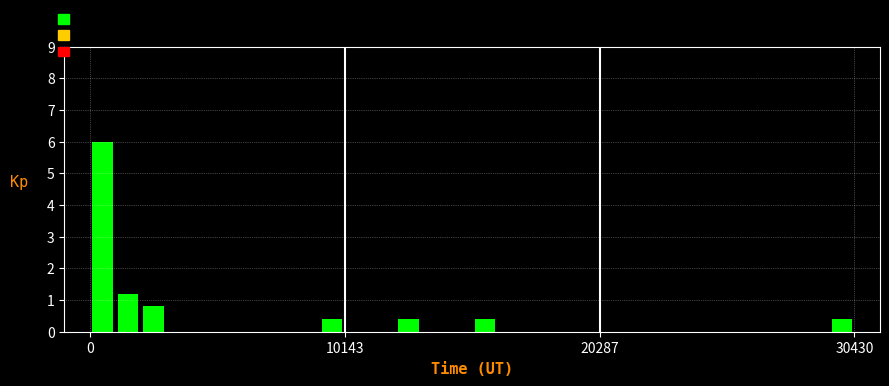

Around what value on the x-axis is the tallest bar? Give the approximate position of its centre, as read against the axis.

0